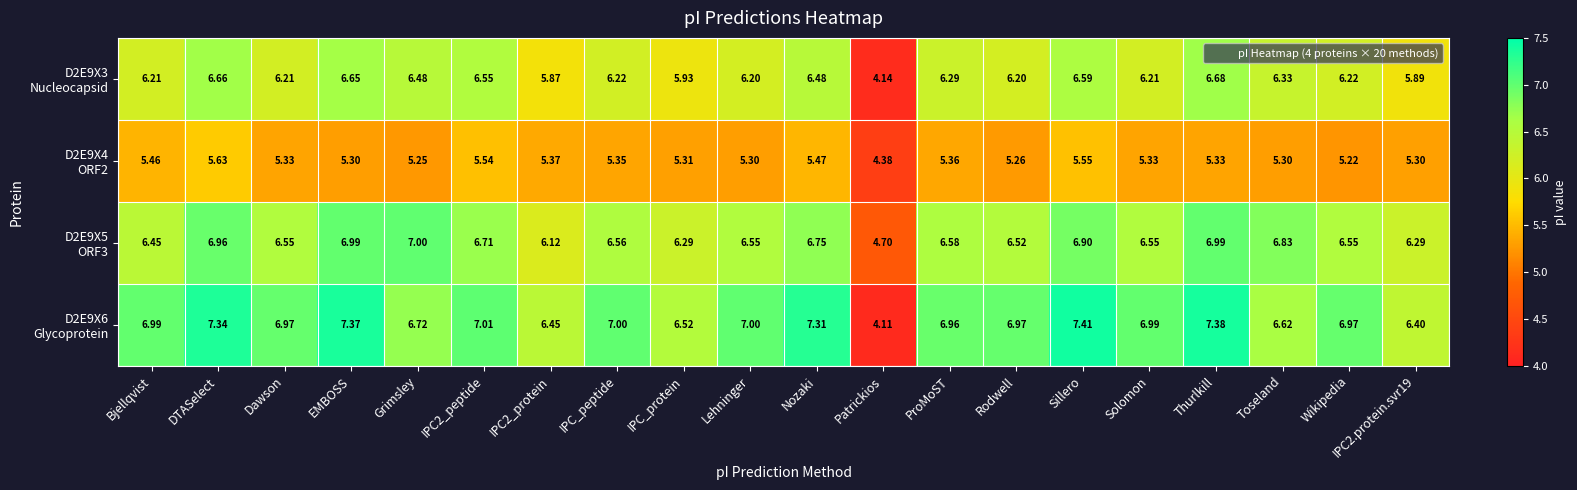

At which category is the sum across all series the highest?

DTASelect